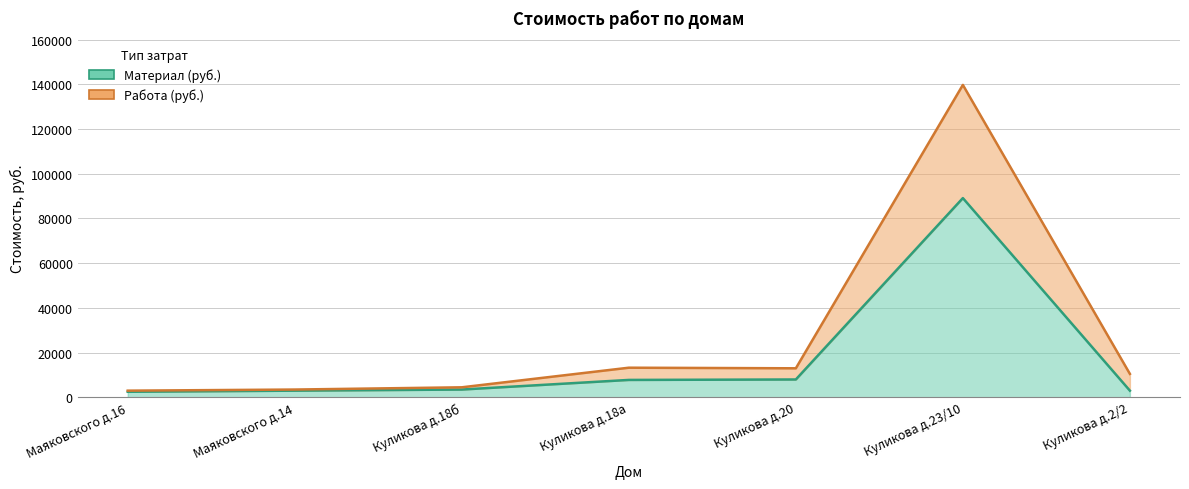

Reading left to right, extract all data points from this chart.

Материал (руб.): 2500	3000	3500	7800	8000	89100	3000
Работа (руб.): 3000	3500	4500	13265	13000	139700	10500